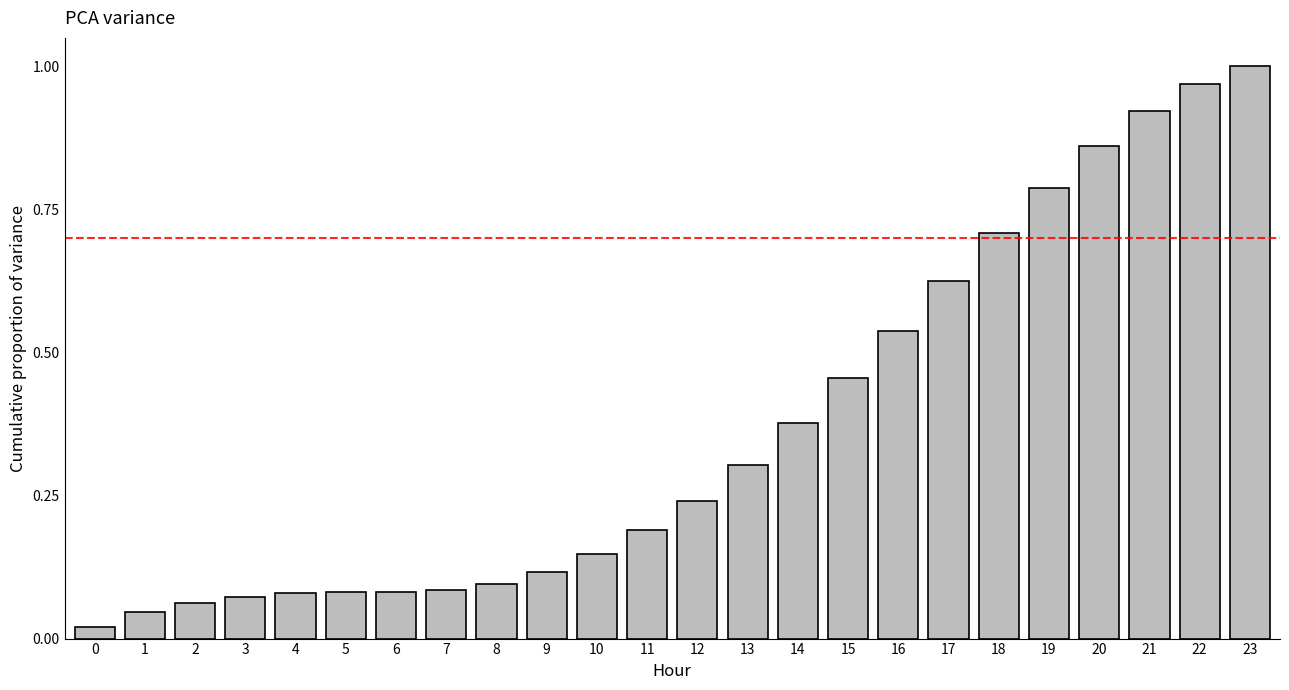

At which category does the chart reach its peak across all series?

23